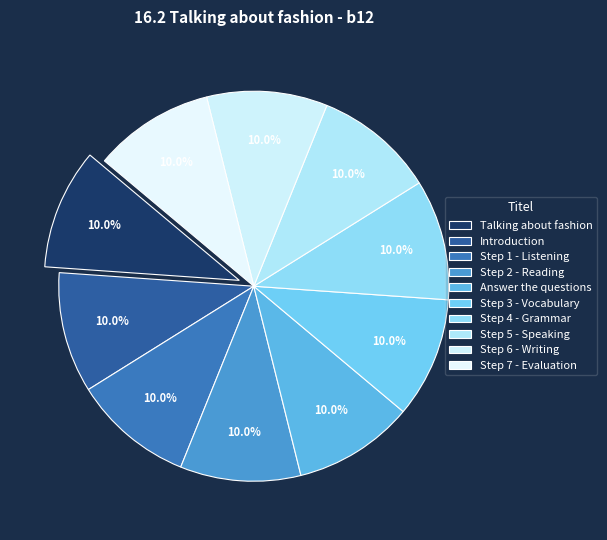

True or false: Step 5 - Speaking accounts for 10% of the total.

True